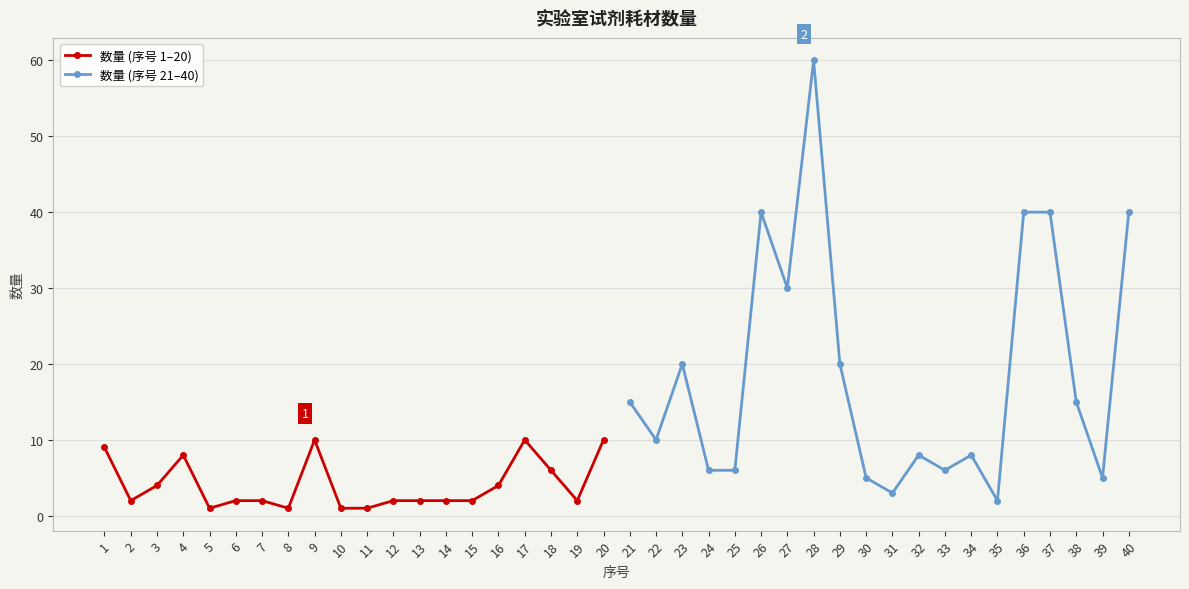

At which label does 数量 (序号 1–20) reach its peak?

9